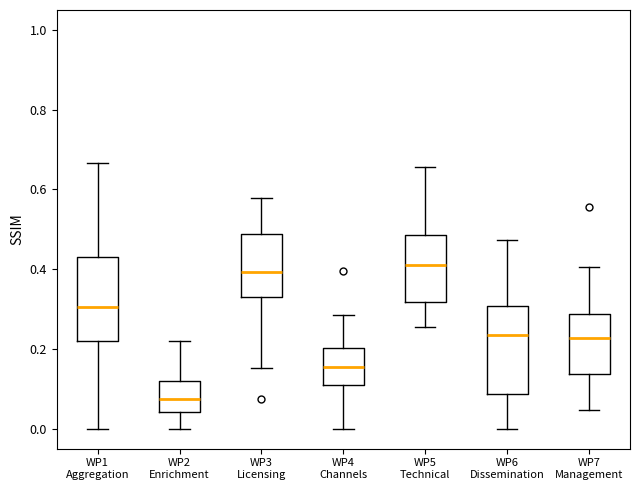

Reading left to right, read every box against the y-axis: the position of its median line, the range the box covers, and the ends of its whiskers. The values are not printed on the chart, so give them approximately, as read against the axis.

WP1 Aggregation: median 0.30, box 0.22 to 0.44, whiskers 0.00 to 0.66
WP2 Enrichment: median 0.08, box 0.04 to 0.12, whiskers 0.00 to 0.22
WP3 Licensing: median 0.40, box 0.34 to 0.48, whiskers 0.16 to 0.58
WP4 Channels: median 0.16, box 0.10 to 0.20, whiskers 0.00 to 0.28
WP5 Technical: median 0.42, box 0.32 to 0.48, whiskers 0.26 to 0.66
WP6 Dissemination: median 0.24, box 0.08 to 0.30, whiskers 0.00 to 0.48
WP7 Management: median 0.22, box 0.14 to 0.28, whiskers 0.04 to 0.40